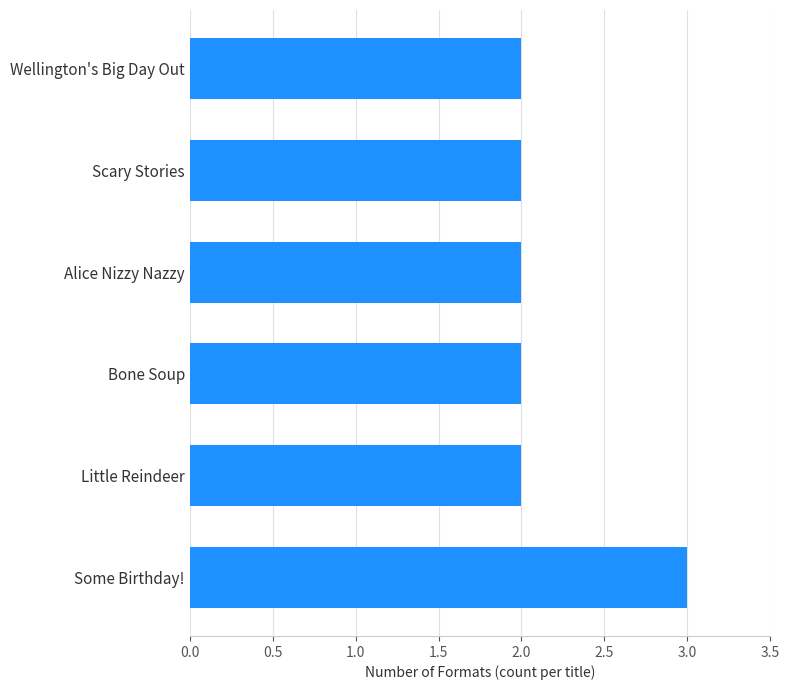

The value at Scary Stories is 2. True or false?

True